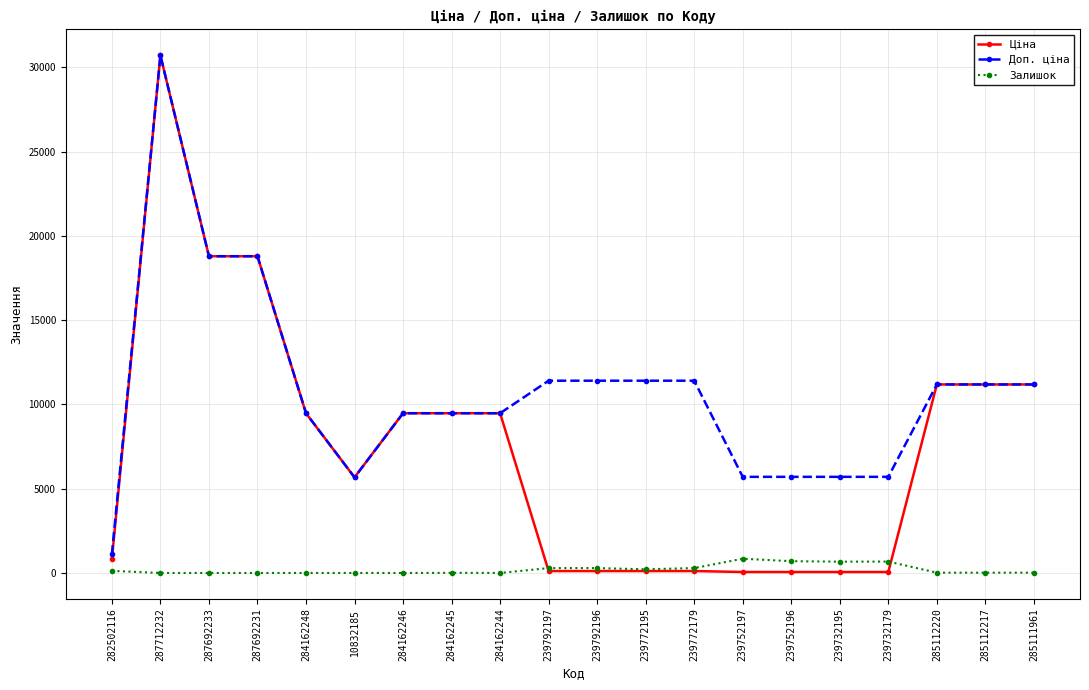

What position from the left is 287692233?

3